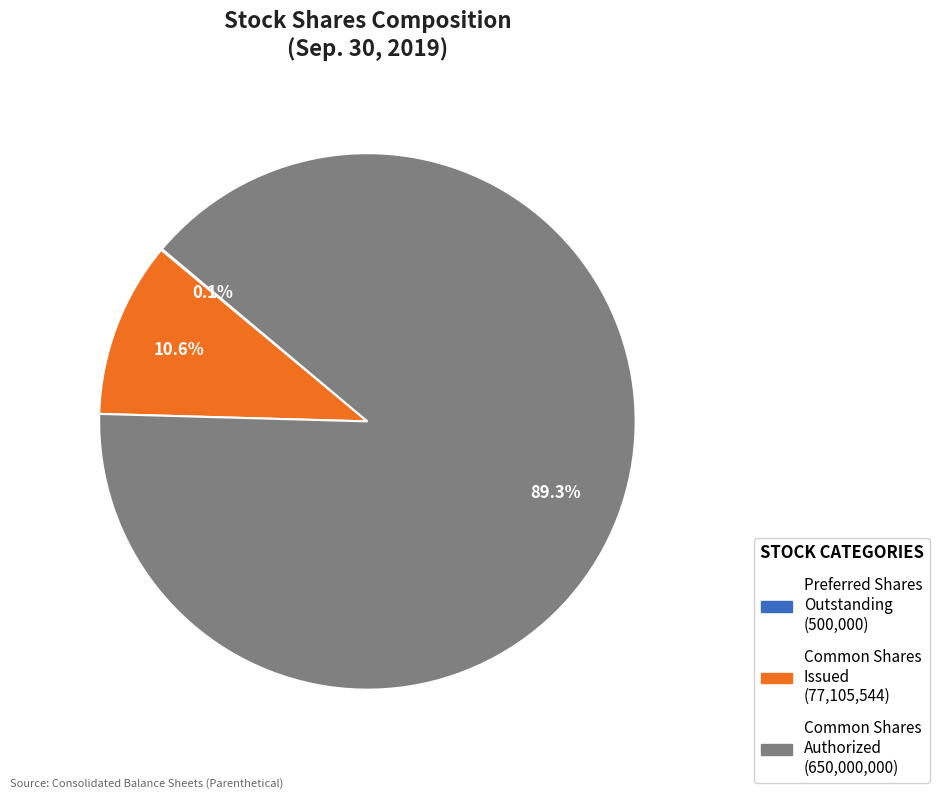

Does any single category account for the majority?

Yes